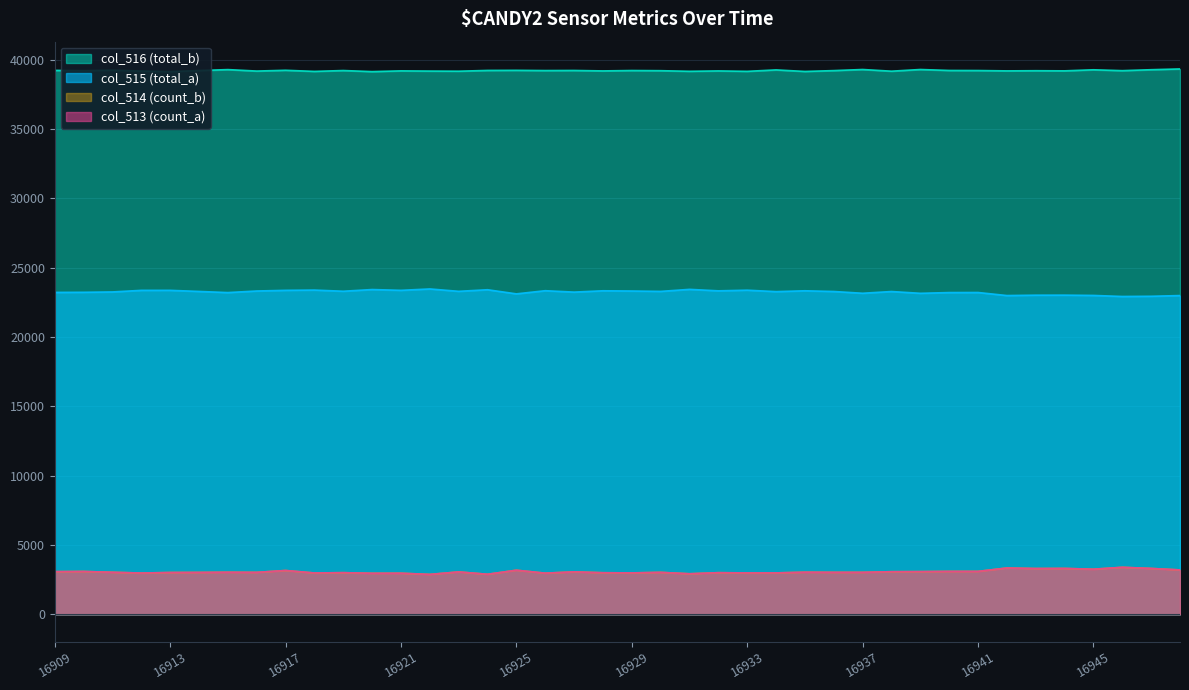

The value of col_515 at 16917 is 23370. True or false?

True